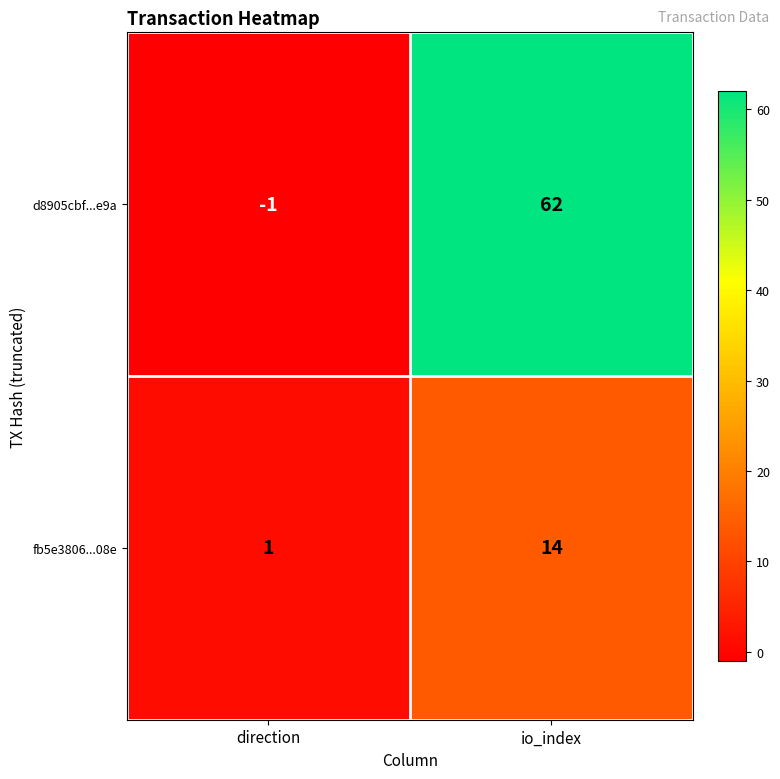

Is it true that d8905cbf...e9a equals 0 at direction?

False